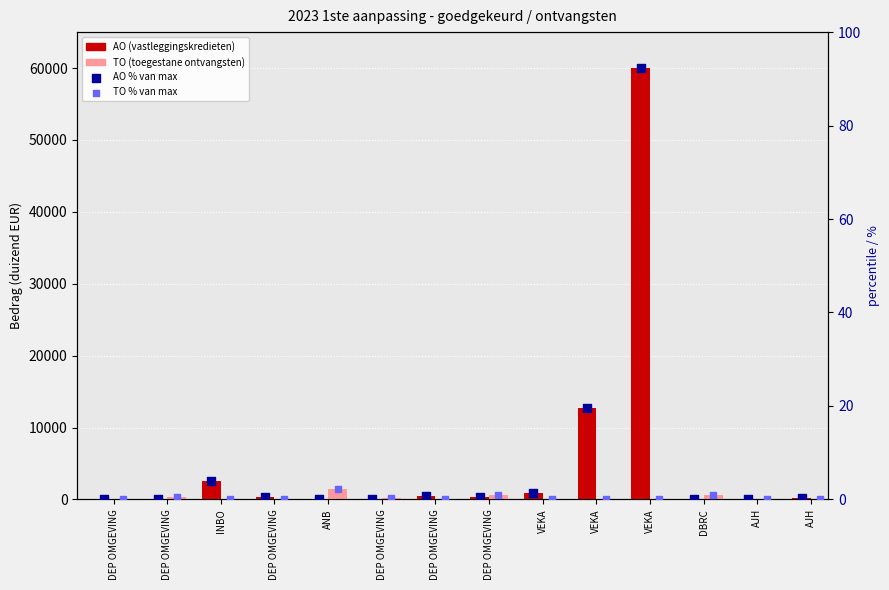

What is the total value across all series at AJH?

56.1